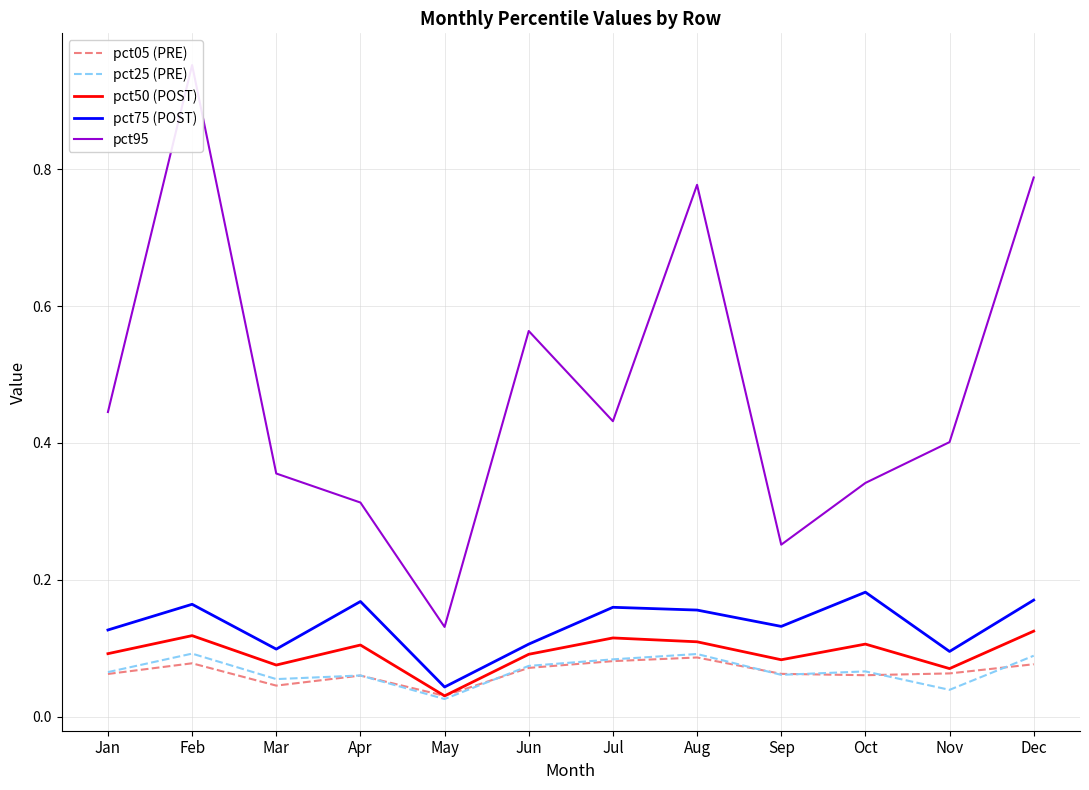

How many interior local valleys does the pct50 (POST) series have?

4